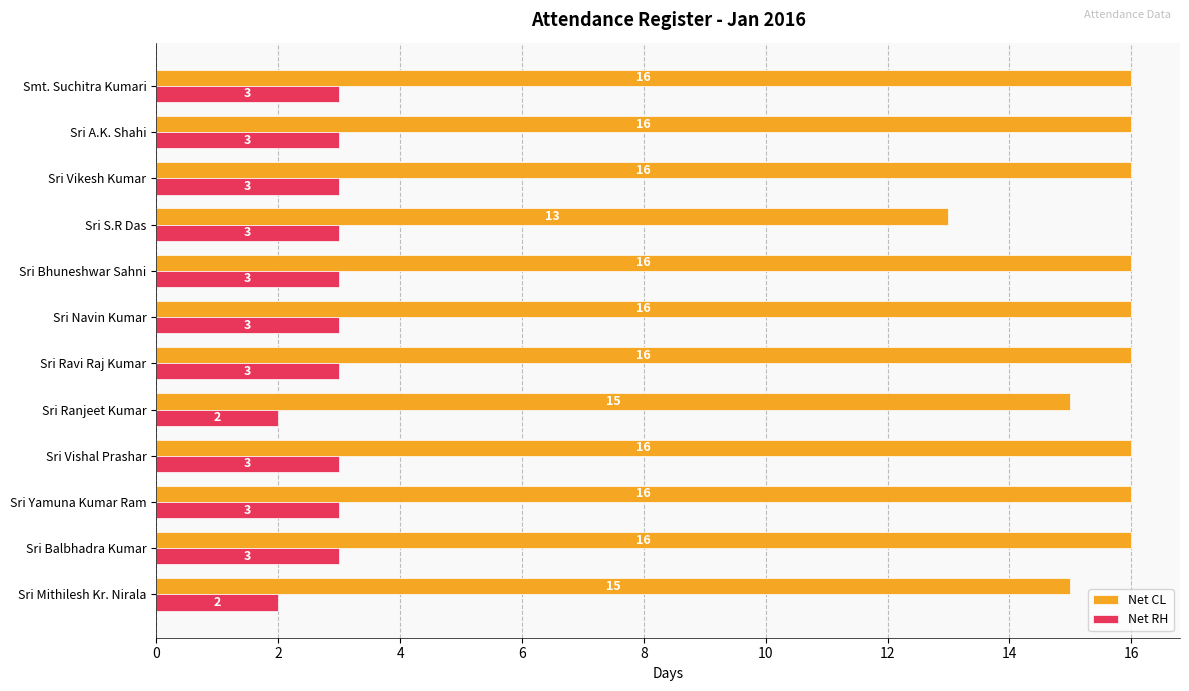

Is the value of Net CL at Sri Mithilesh Kr. Nirala greater than the value of Net RH at Smt. Suchitra Kumari?

Yes